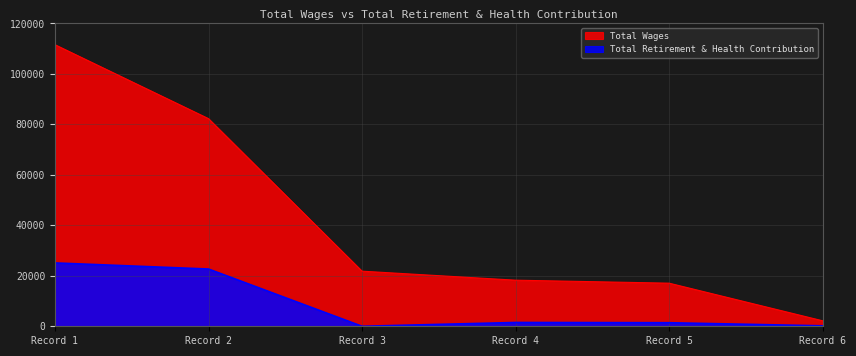

Which series has the largest total across all categories?

Total Wages